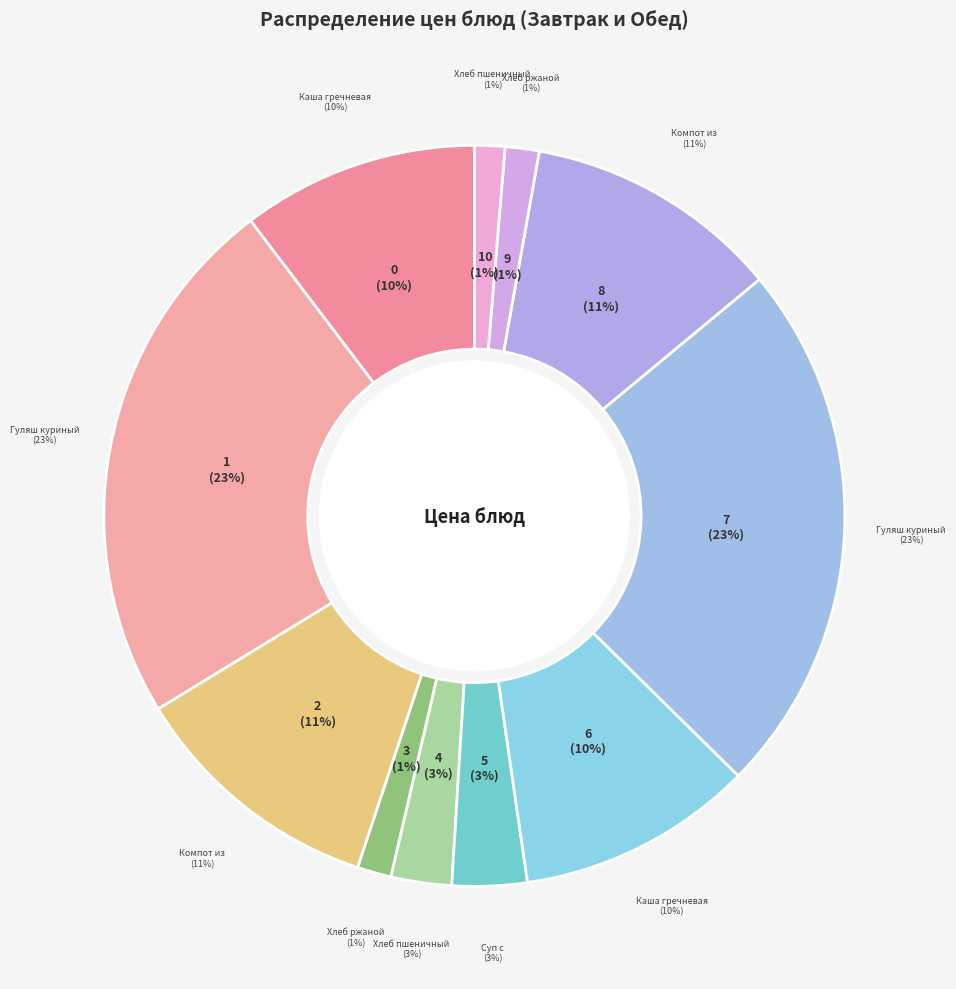

Does any single category account for the majority?

No